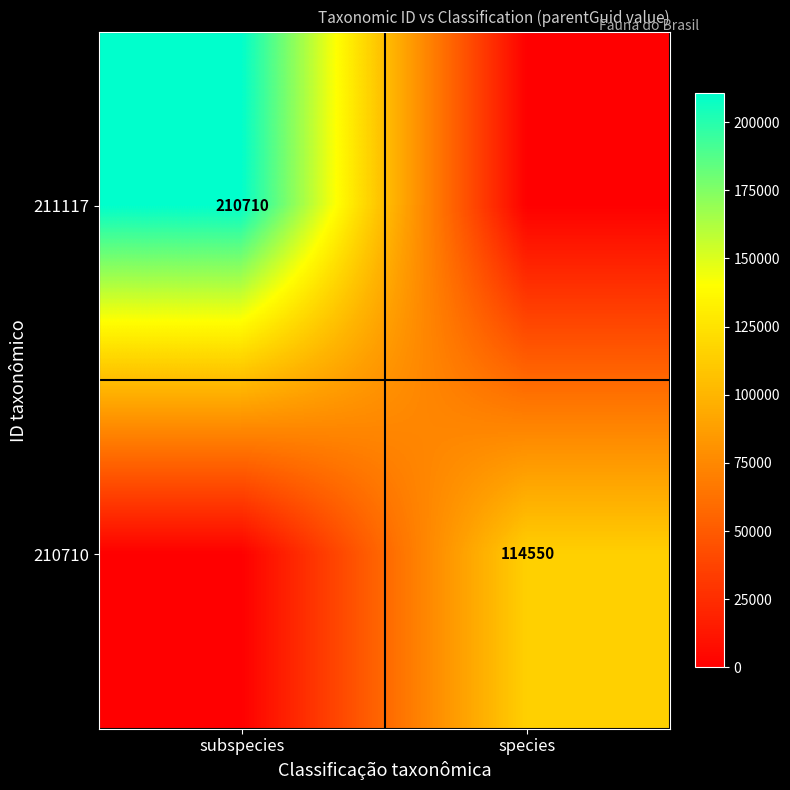

At how many categories does at least one series exceed 195030?

1